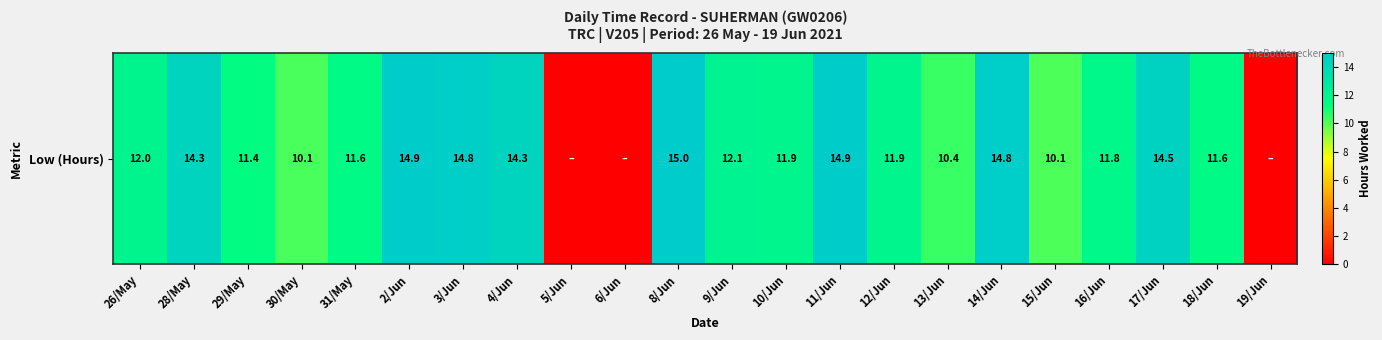

At which label does the data first exceed 11?

26/May